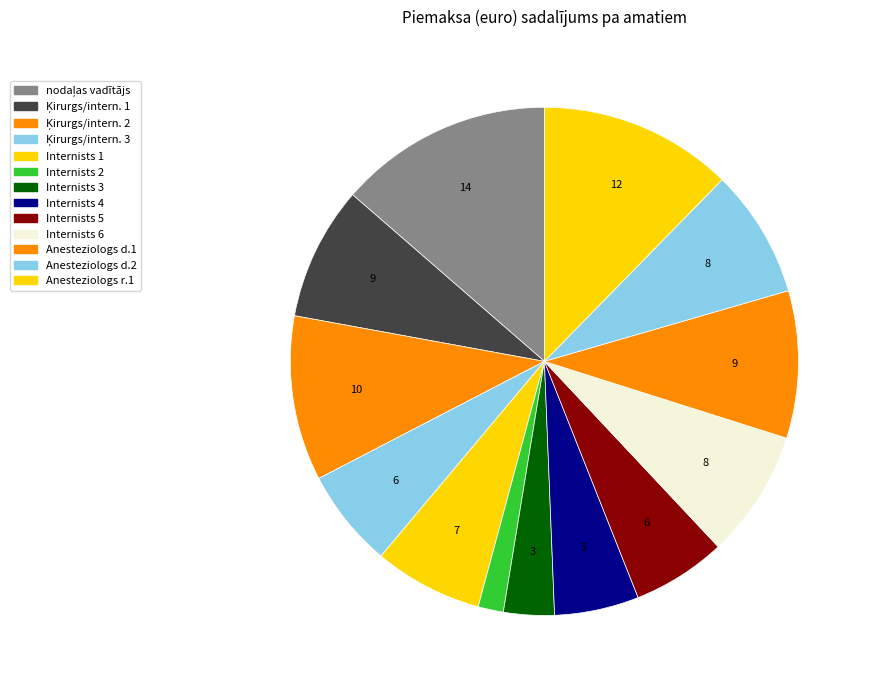

How many segments does this pie chart have?

13